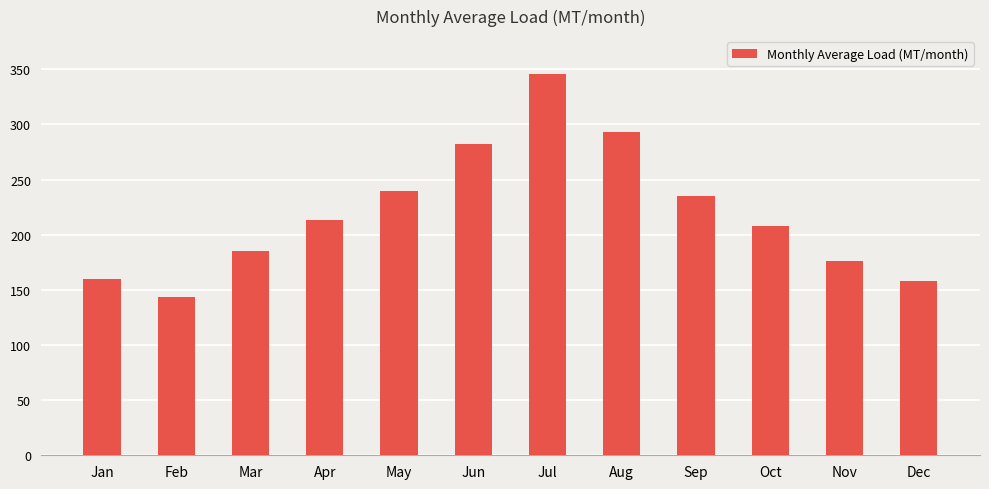

What is the minimum value shown in the chart?

143.4